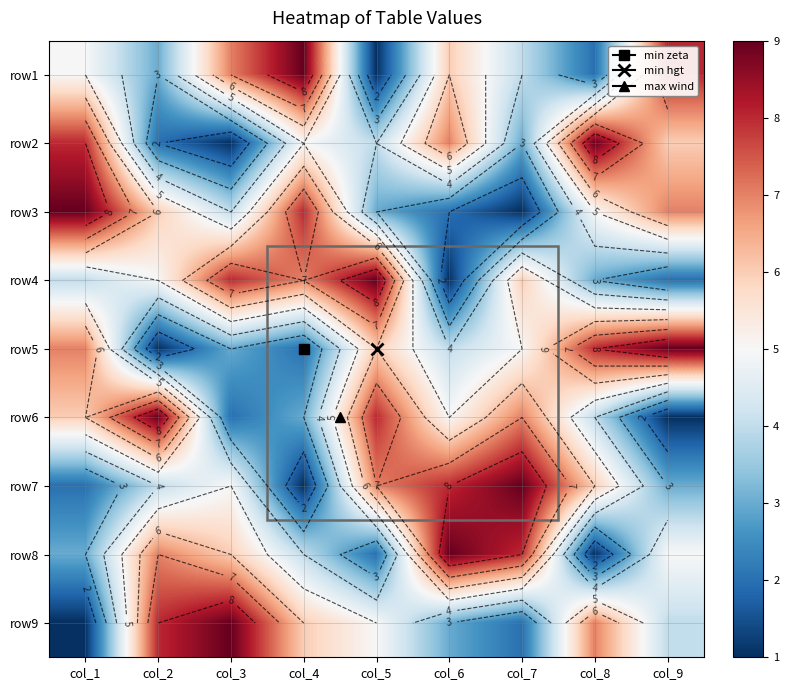

Is the value of row2 at col_5 greater than the value of row4 at col_5?

No